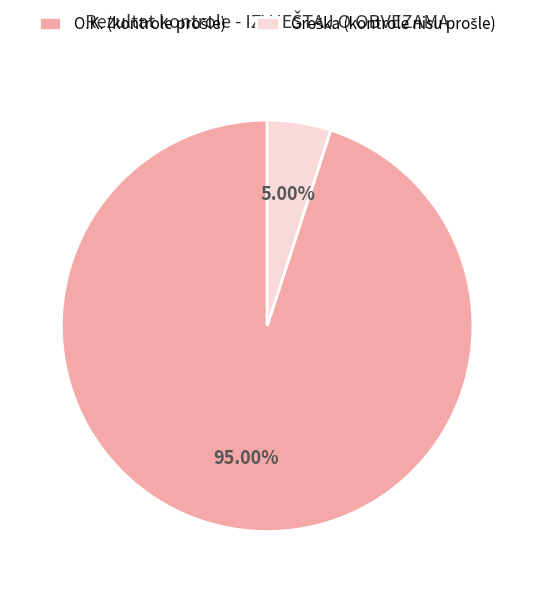

Does any single category account for the majority?

Yes